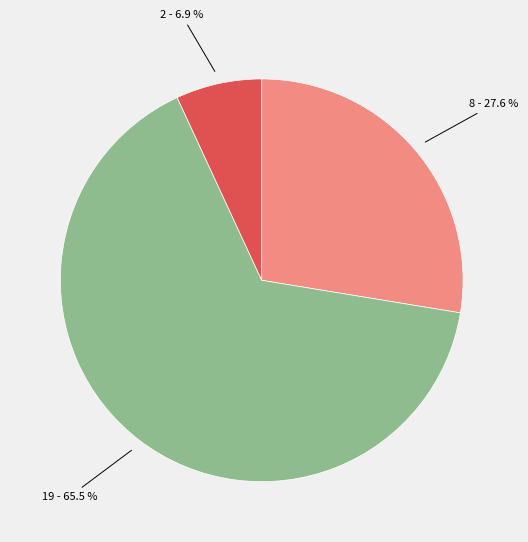

Count the number of slices in the pie.

3